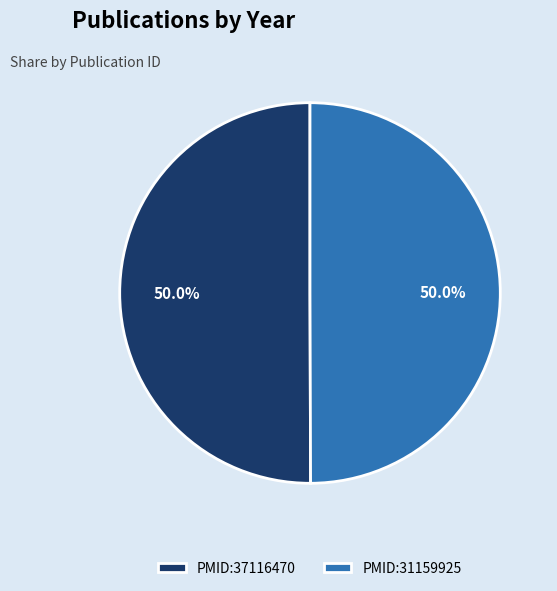

Do PMID:37116470 and PMID:31159925 together represent more than half of the pie?

Yes